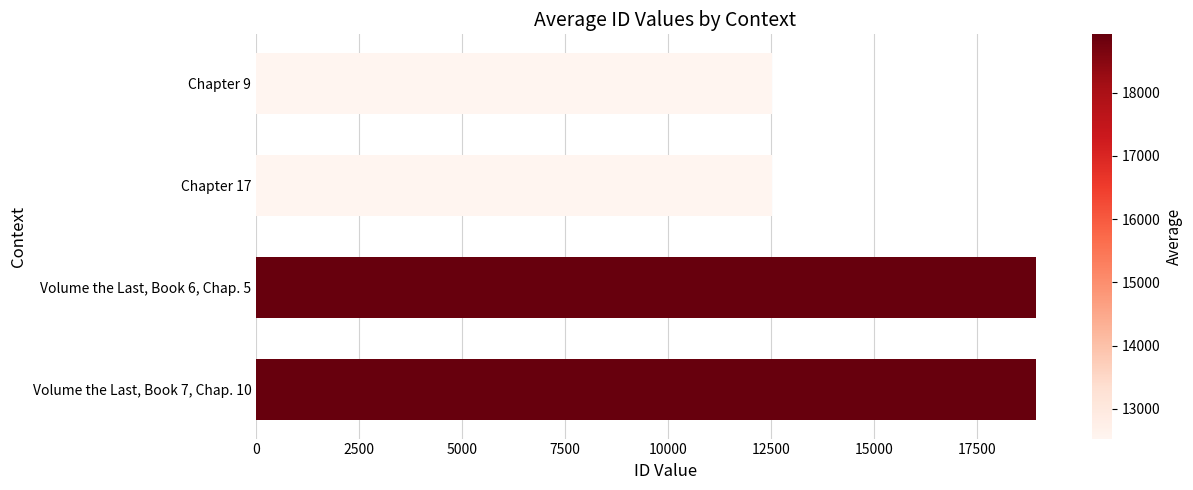

Count the number of categories in the chart.

4